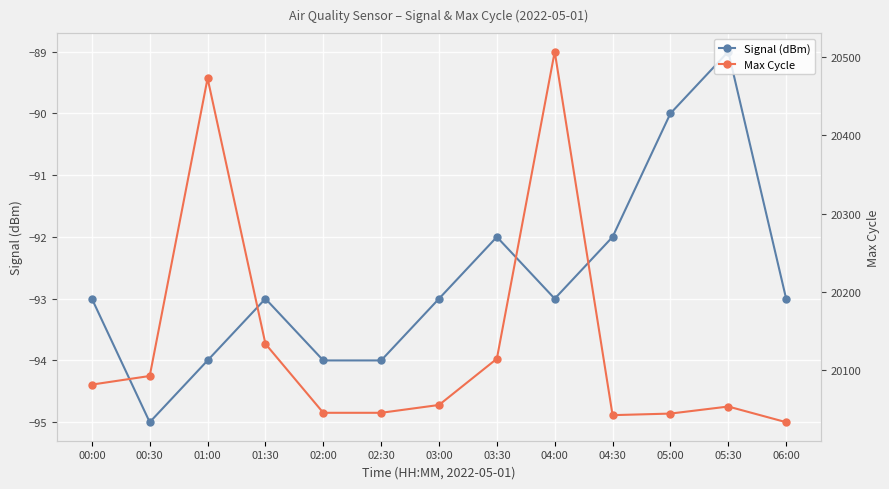

At which label is Max Cycle closest to 20270?

01:30